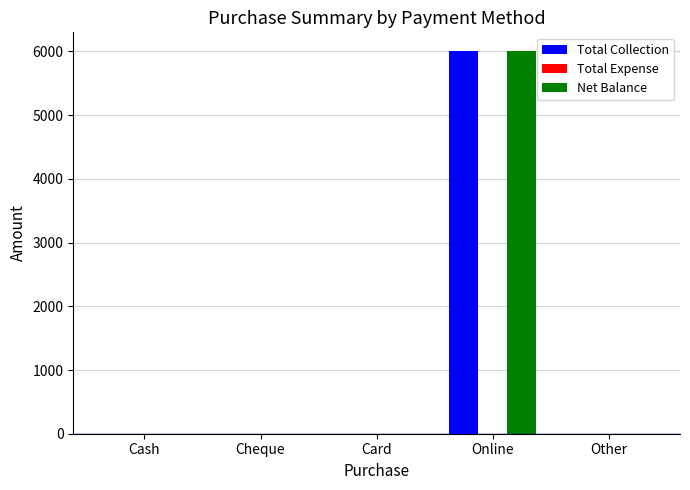

At which label does Net Balance reach its peak?

Online